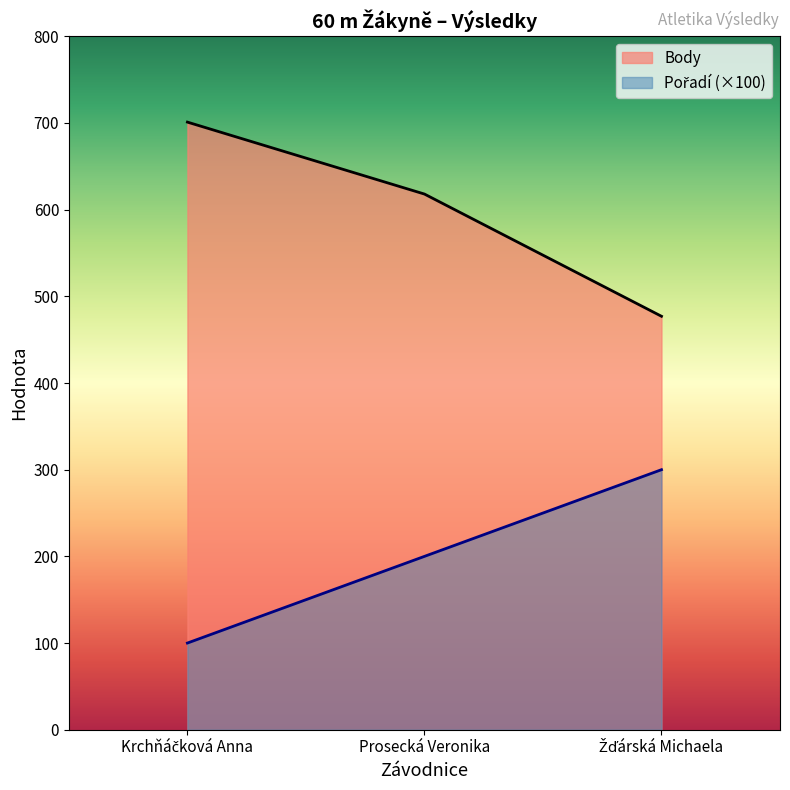

Is the value of Body at Žďárská Michaela greater than the value of Pořadí at Žďárská Michaela?

Yes